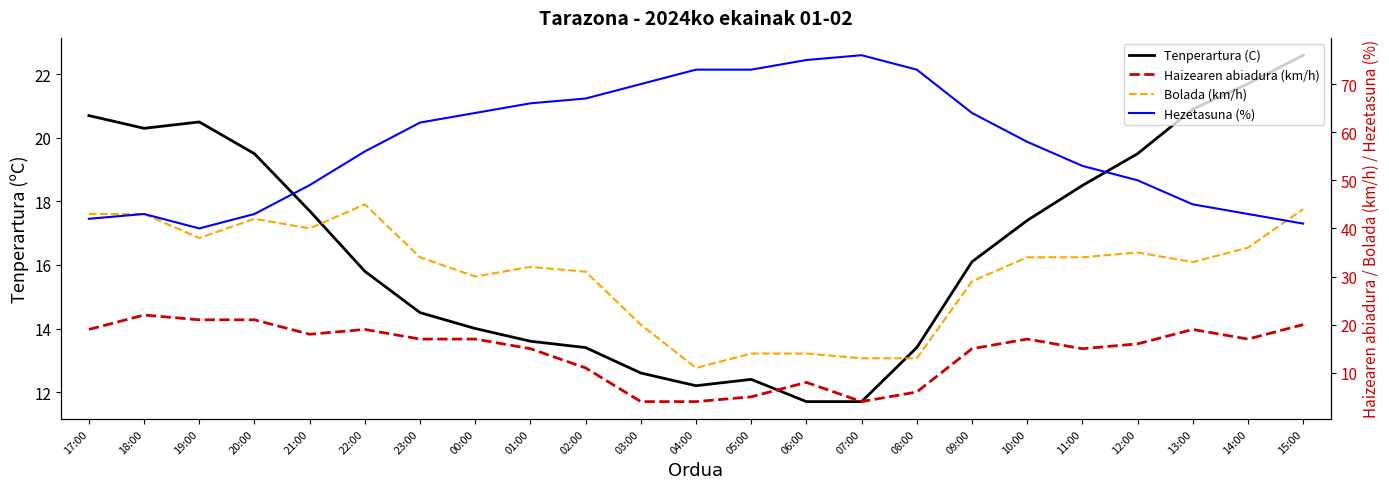

Reading right to left, list all the values displayed in this chart.

Tenperartura (C): 22.6	21.7	20.9	19.5	18.5	17.4	16.1	13.4	11.7	11.7	12.4	12.2	12.6	13.4	13.6	14.0	14.5	15.8	17.7	19.5	20.5	20.3	20.7
Haizearen abiadura (km/h): 20.0	17.0	19.0	16.0	15.0	17.0	15.0	6.0	4.0	8.0	5.0	4.0	4.0	11.0	15.0	17.0	17.0	19.0	18.0	21.0	21.0	22.0	19.0
Bolada (km/h): 44.0	36.0	33.0	35.0	34.0	34.0	29.0	13.0	13.0	14.0	14.0	11.0	20.0	31.0	32.0	30.0	34.0	45.0	40.0	42.0	38.0	43.0	43.0
Hezetasuna (%): 41.0	43.0	45.0	50.0	53.0	58.0	64.0	73.0	76.0	75.0	73.0	73.0	70.0	67.0	66.0	64.0	62.0	56.0	49.0	43.0	40.0	43.0	42.0